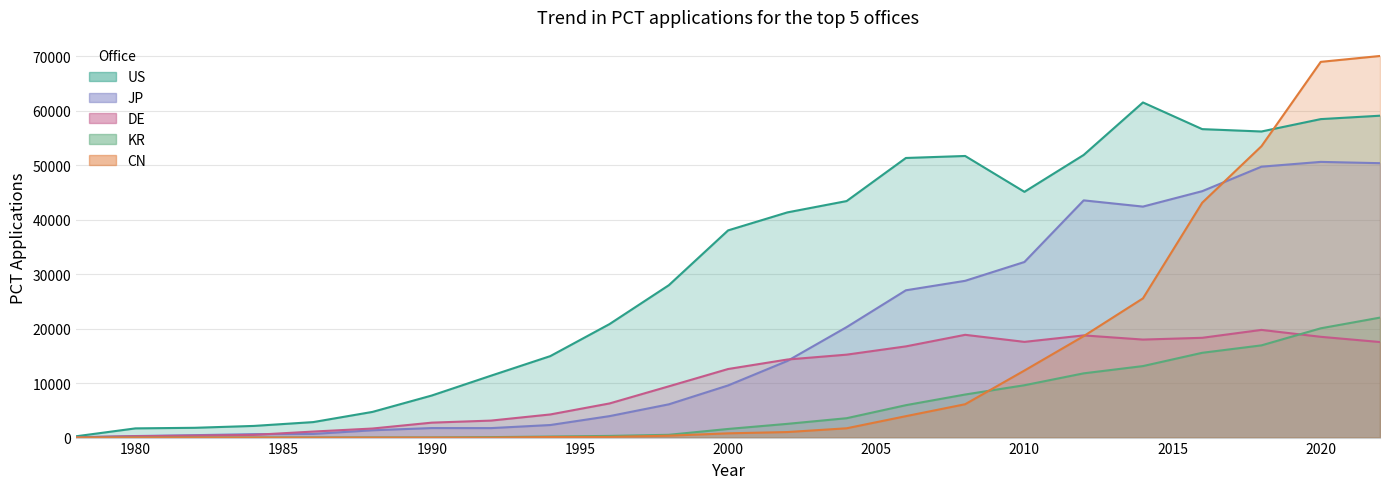

Which series has the widest spread of values?

CN